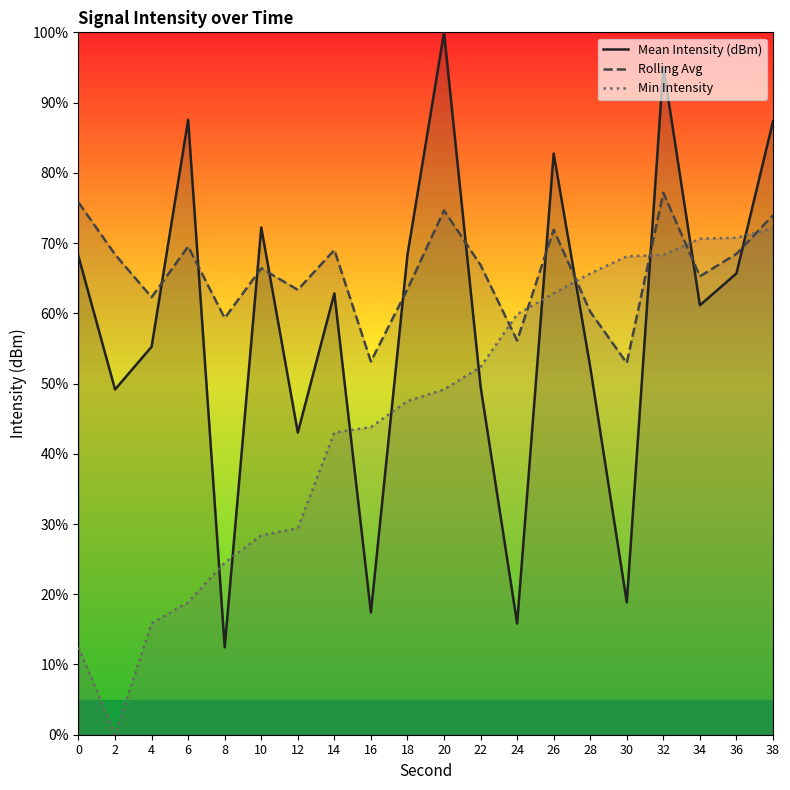

Reading left to right, transcribe all the data shown in this chart.

Mean Intensity (dBm): 0=68.1	2=49.2	4=55.2	6=87.6	8=12.4	10=72.2	12=43.0	14=62.8	16=17.4	18=68.3	20=100.0	22=49.6	24=15.8	26=82.7	28=52.4	30=18.9	32=95.1	34=61.1	36=65.7	38=87.3
Rolling Avg: 0=75.8	2=68.4	4=62.3	6=69.5	8=59.3	10=66.4	12=63.3	14=69.0	16=53.1	18=63.4	20=74.6	22=66.9	24=56.1	26=71.9	28=60.2	30=52.9	32=77.2	34=65.3	36=68.5	38=74.0
Min Intensity: 0=12.4	2=0.0	4=15.8	6=18.9	8=24.5	10=28.4	12=29.4	14=43.0	16=43.8	18=47.5	20=49.2	22=52.4	24=59.9	26=62.8	28=65.7	30=68.1	32=68.3	34=70.6	36=70.8	38=72.1